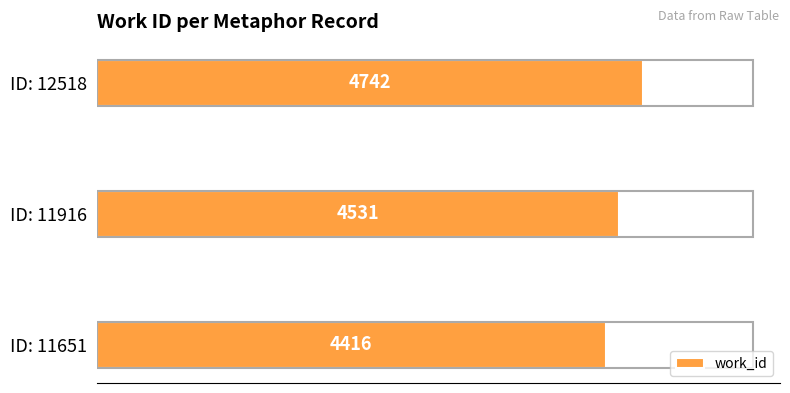

What is the smallest value displayed?

4416